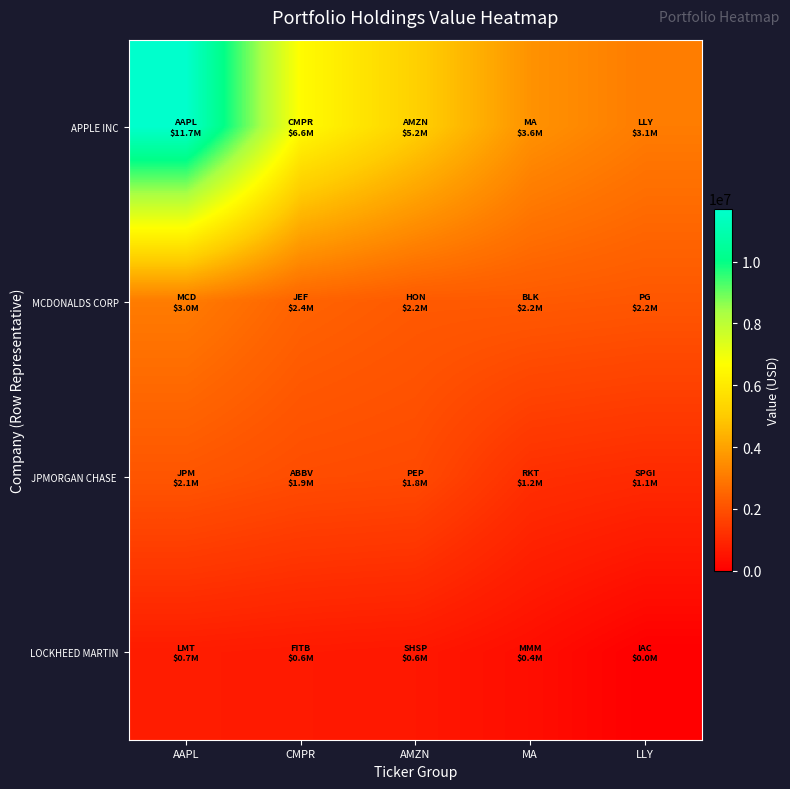

At which category is the sum across all series the highest?

AAPL